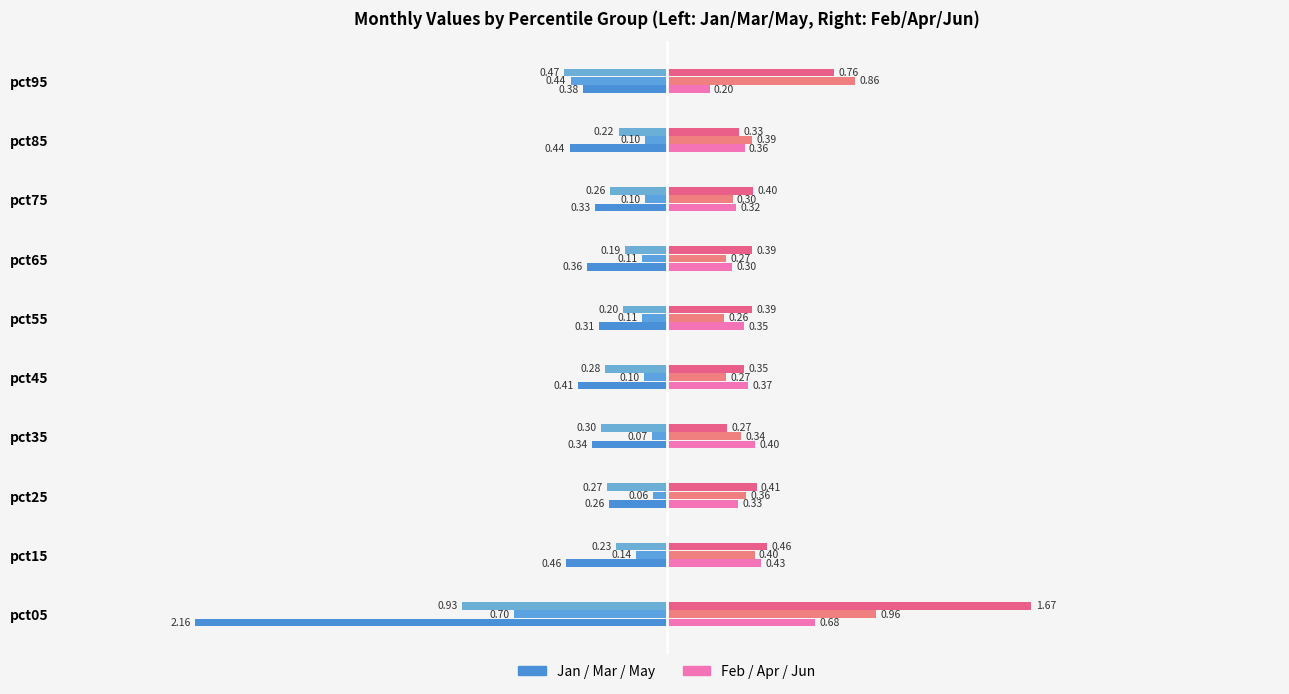

How many categories are shown in the chart?

10